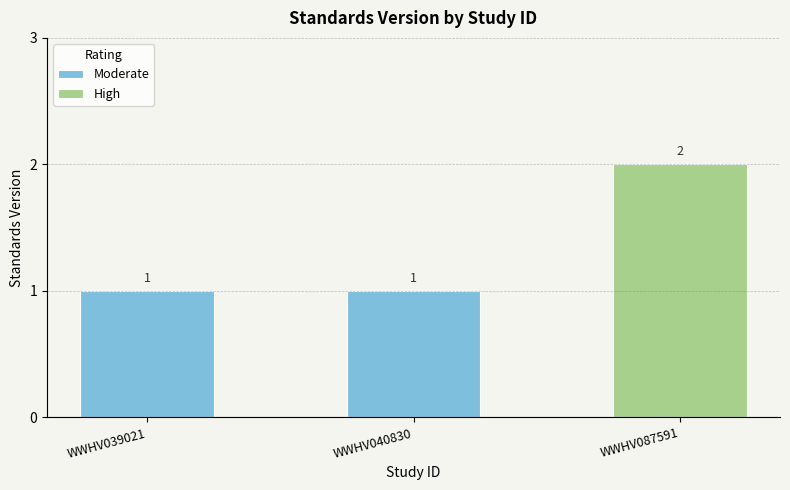

The value at WWHV087591 is 1. True or false?

False